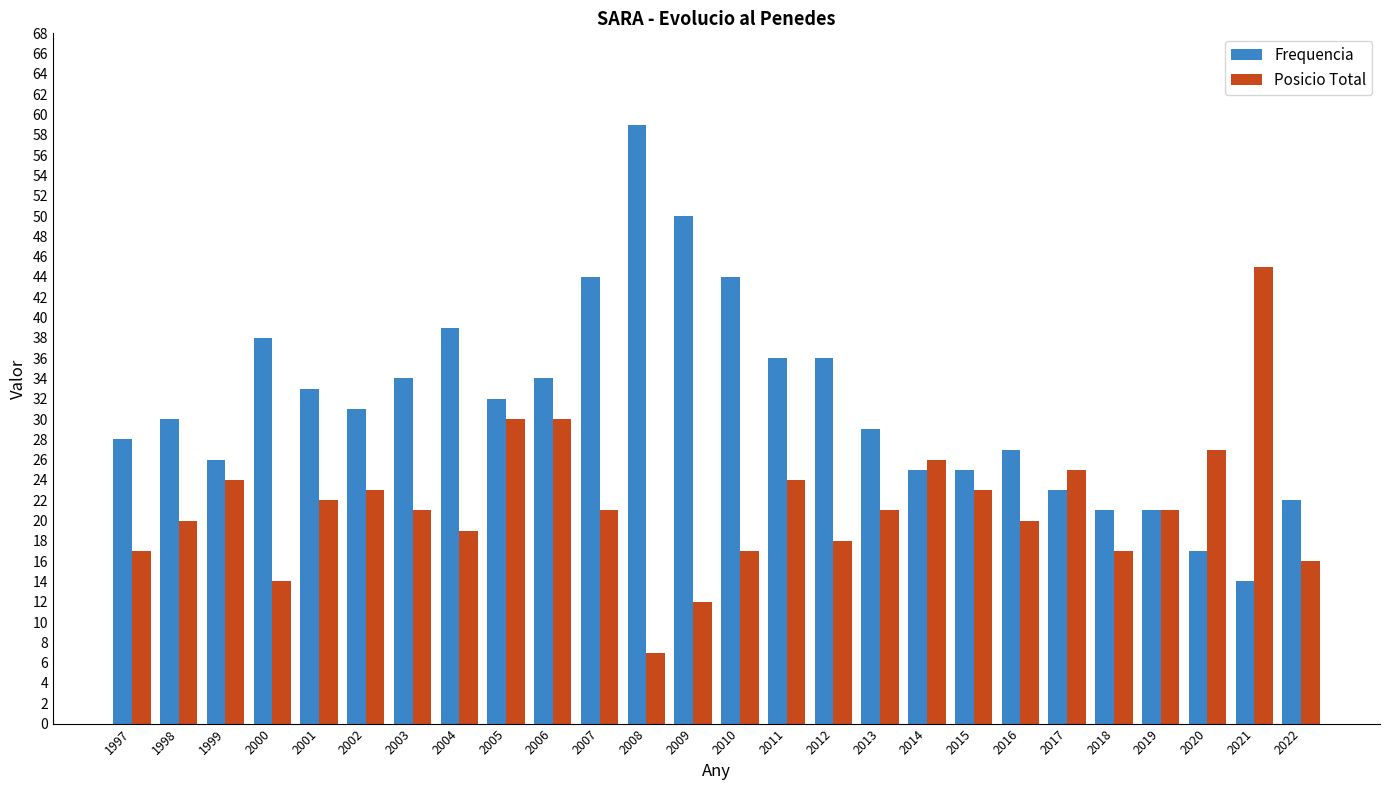

How many values in the Frequencia series are below 31?

13